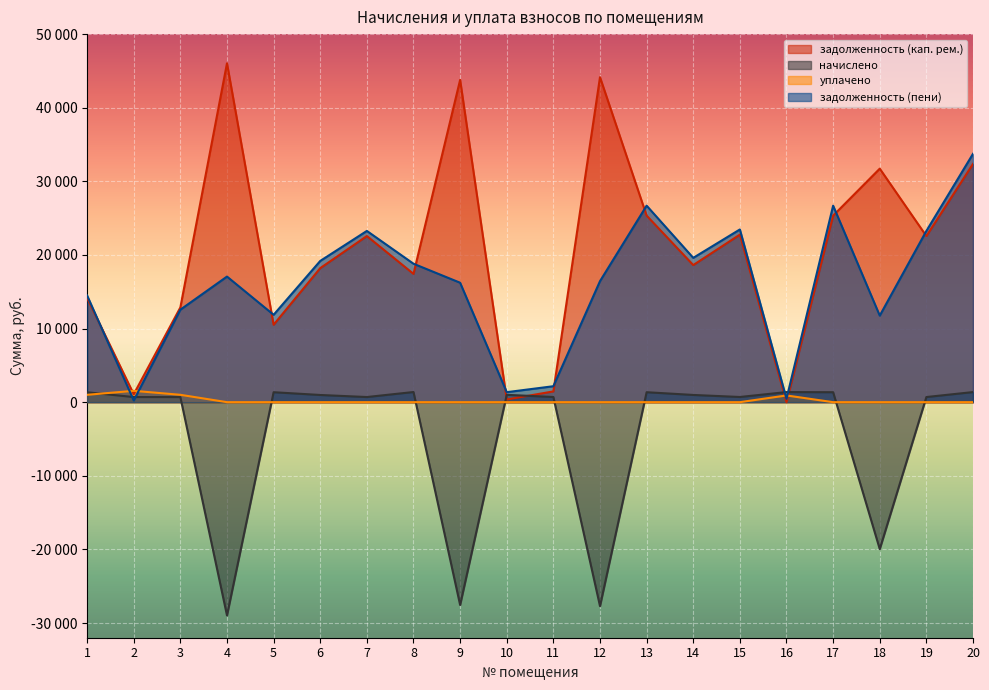

True or false: задолженность (пени) and начислено intersect in this chart.

True